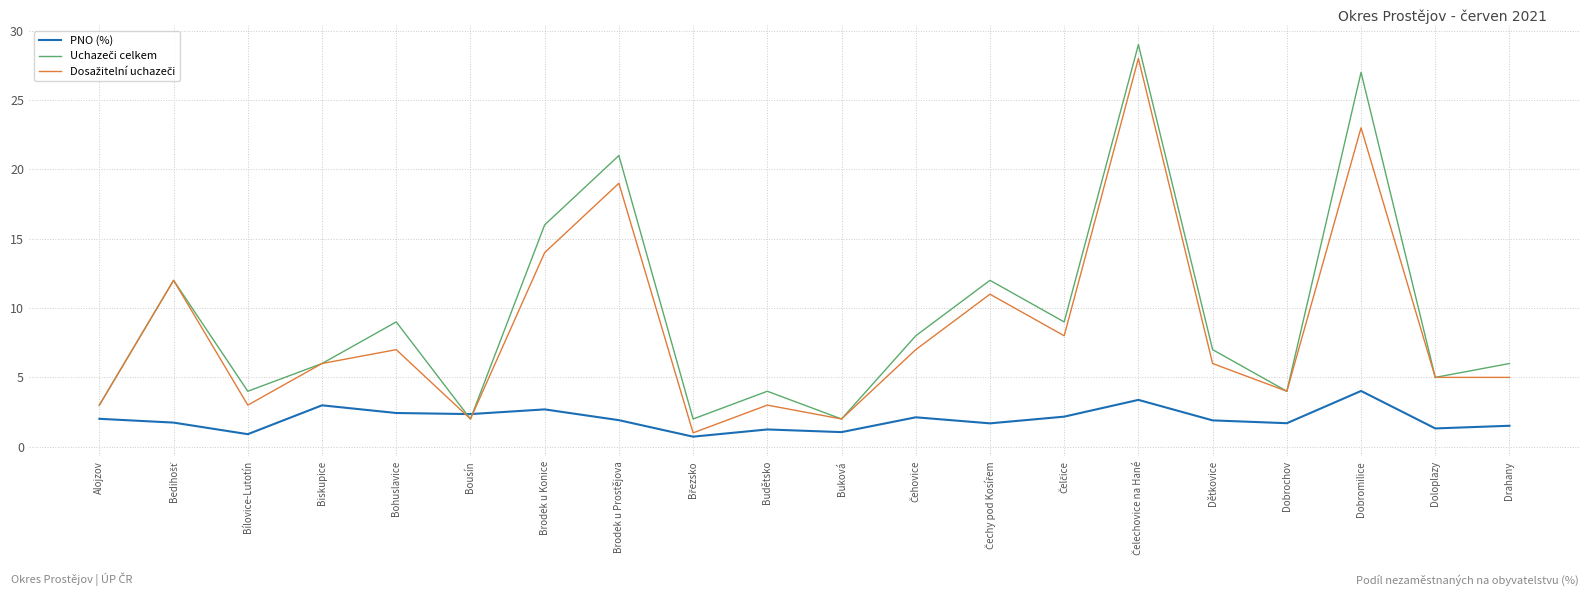

Which category has the highest value in the PNO (%) series?

Dobromilice